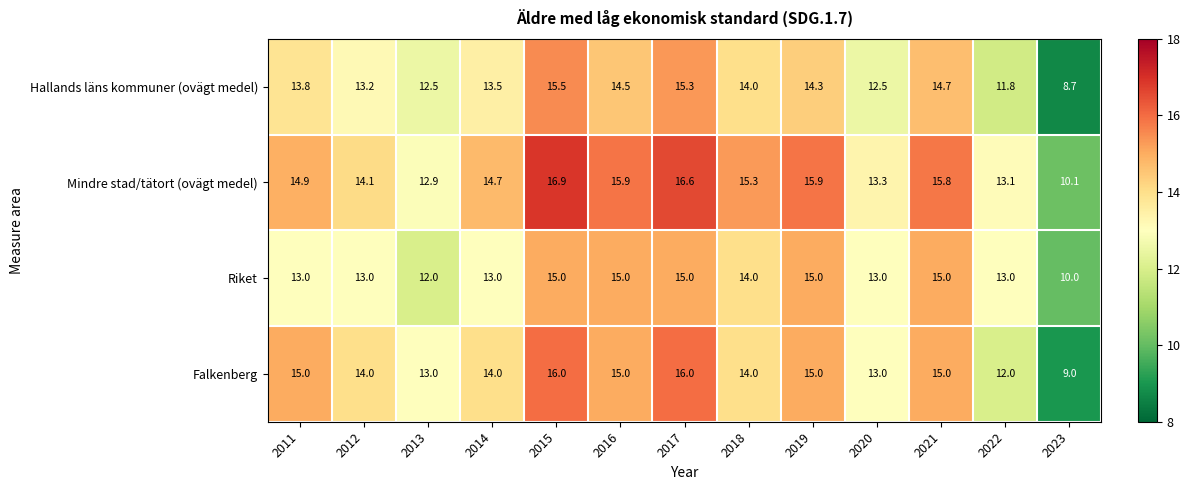

True or false: Falkenberg has a value of 14.0 at 2012.

True